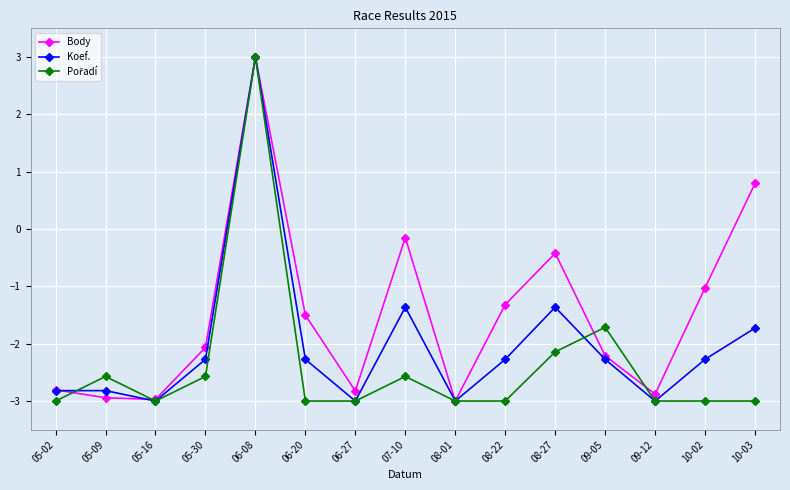

What is the total value across all series at 05-30?

-6.9